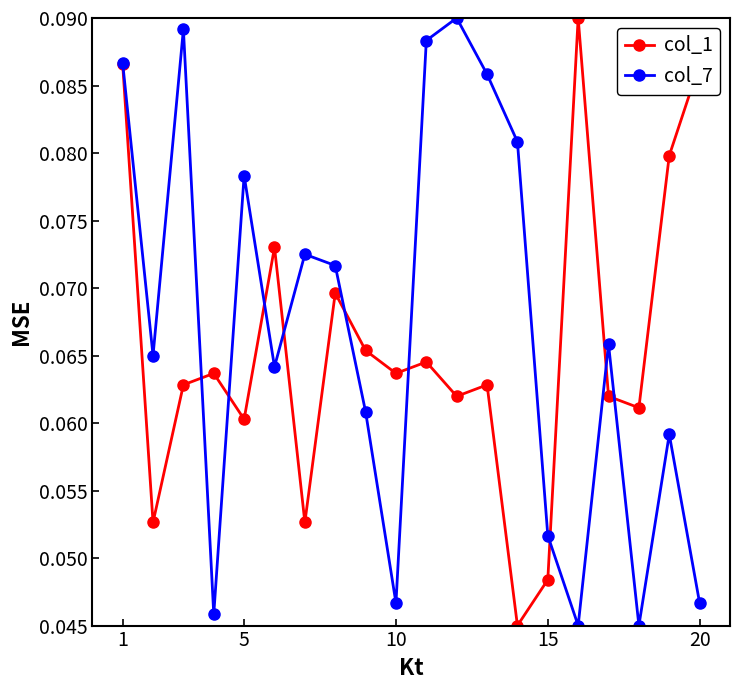

At how many categories does at least one series exceed 0?

20